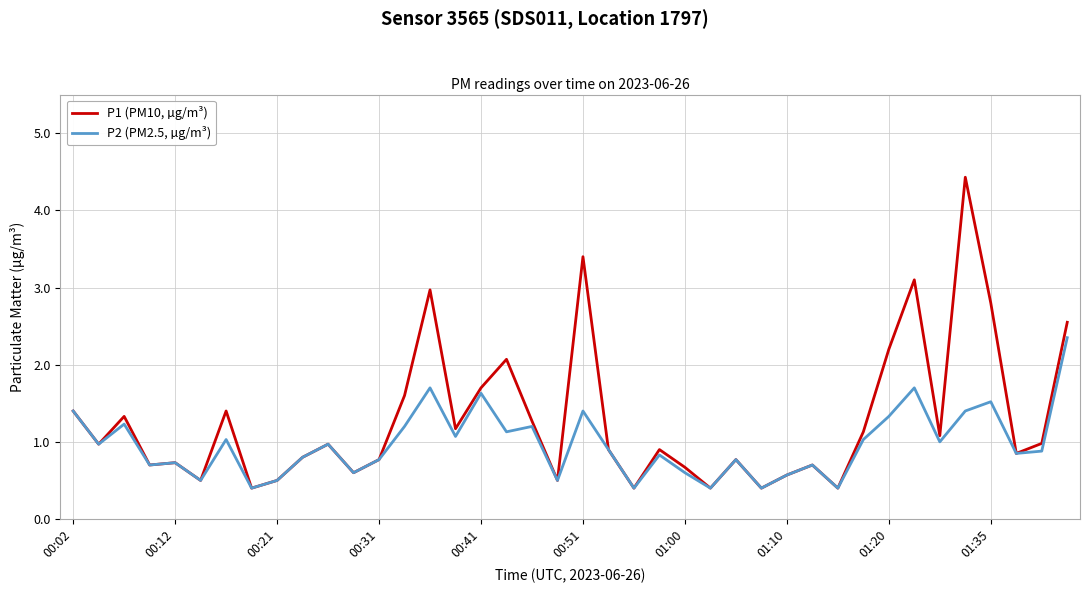

Rank the series by their maximum value, from highest to lowest.

P1 (PM10, µg/m³), P2 (PM2.5, µg/m³)